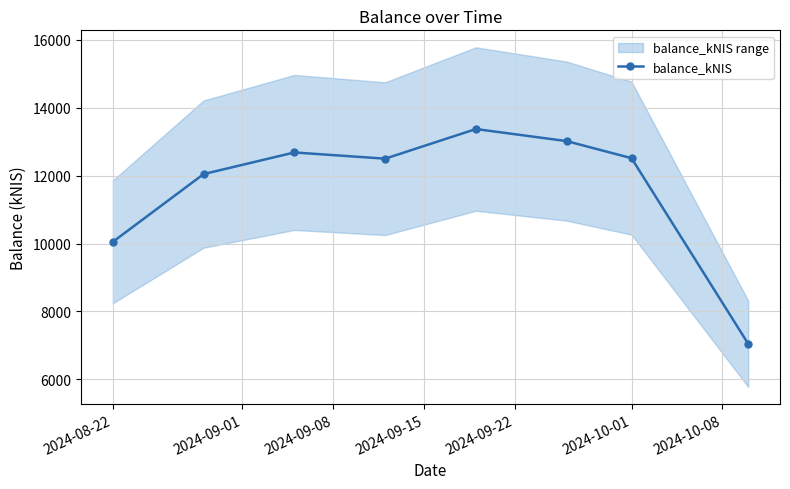

True or false: balance_kNIS has more than 0 interior local peaks.

True